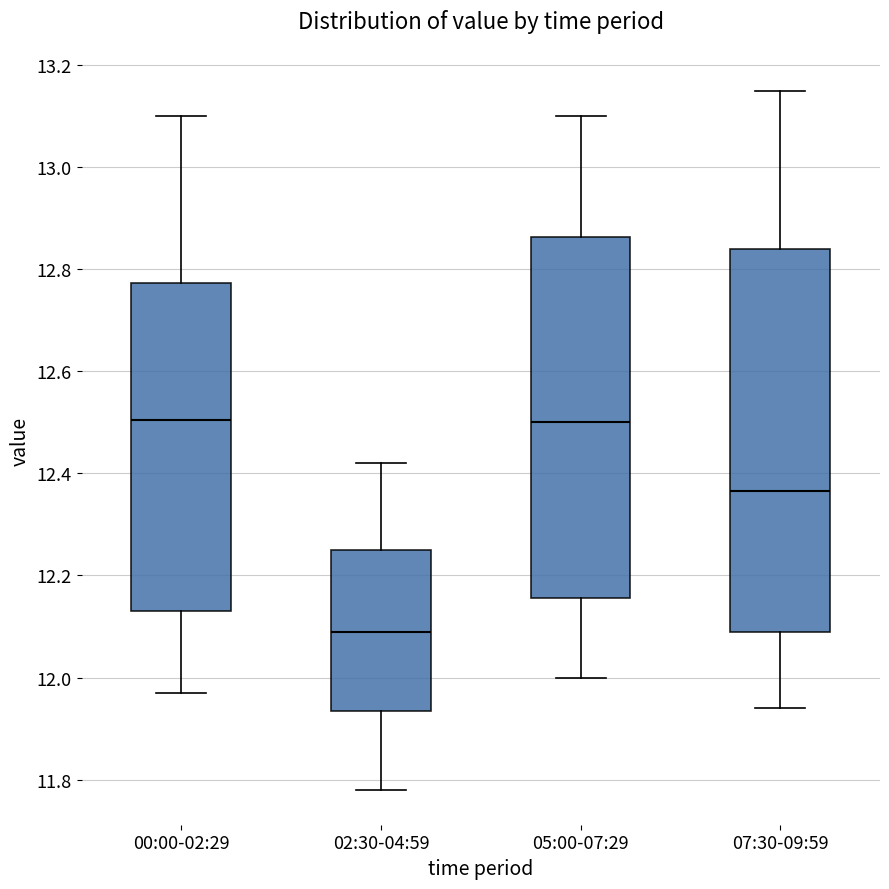

Which box is the tallest, from its lower edge to its upper edge?

07:30-09:59